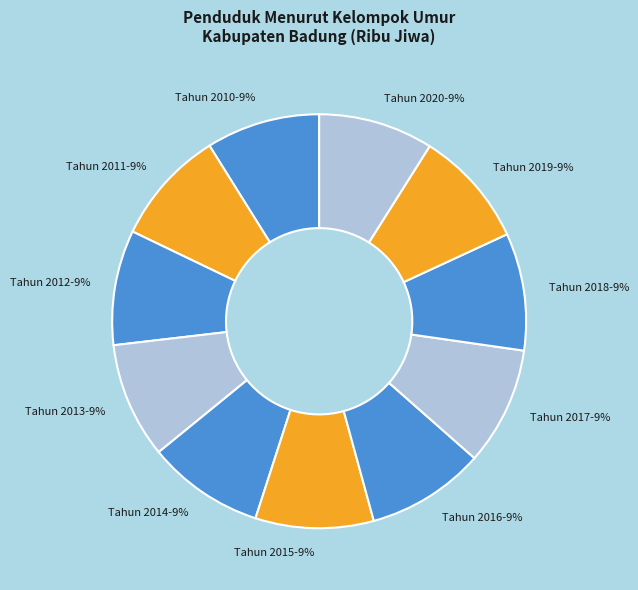

To the nearest percent, what portion does Tahun 2015 represent?

9%